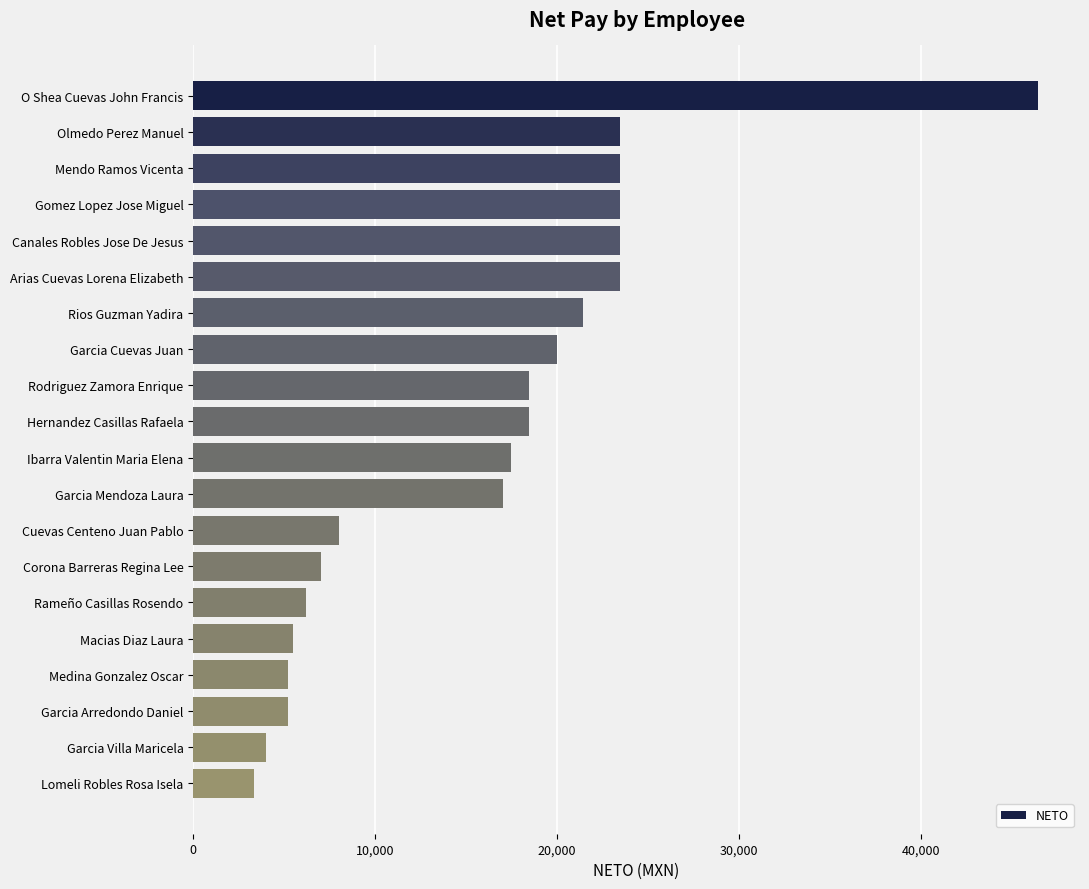

What is the label of the 5th bar from the top?

Canales Robles Jose De Jesus